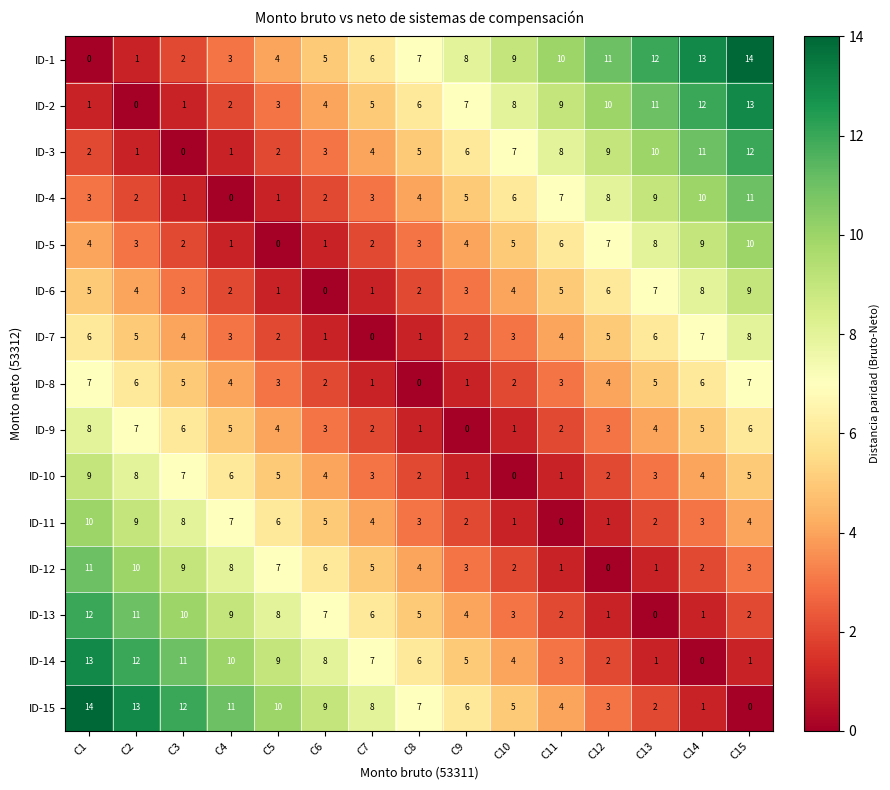

What is the spread (max minus min) of values at C2?

13